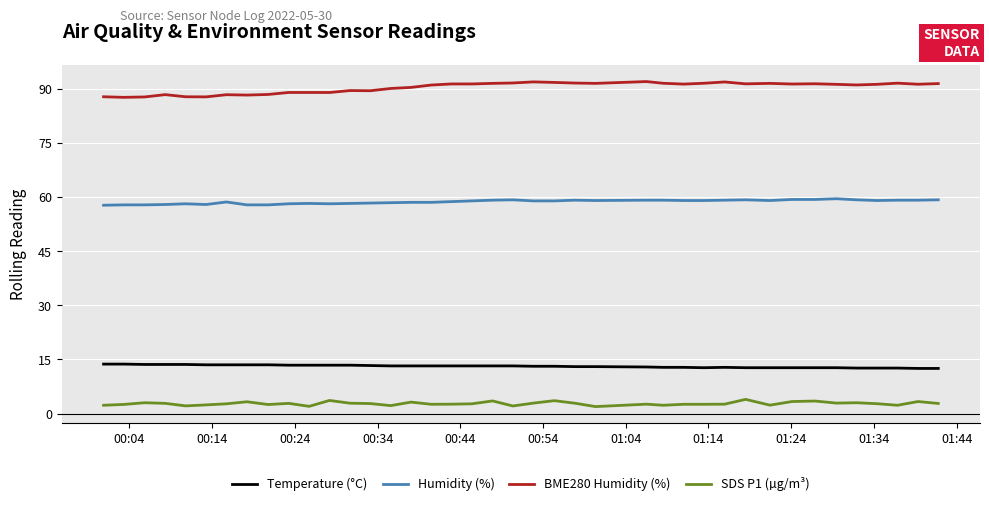

What is the minimum value shown in the chart?

1.9